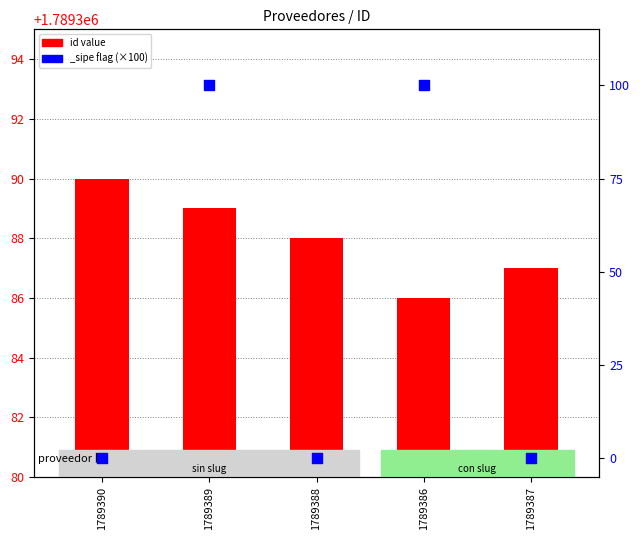

What is the change in value from 1789388 to 1789386?

-2